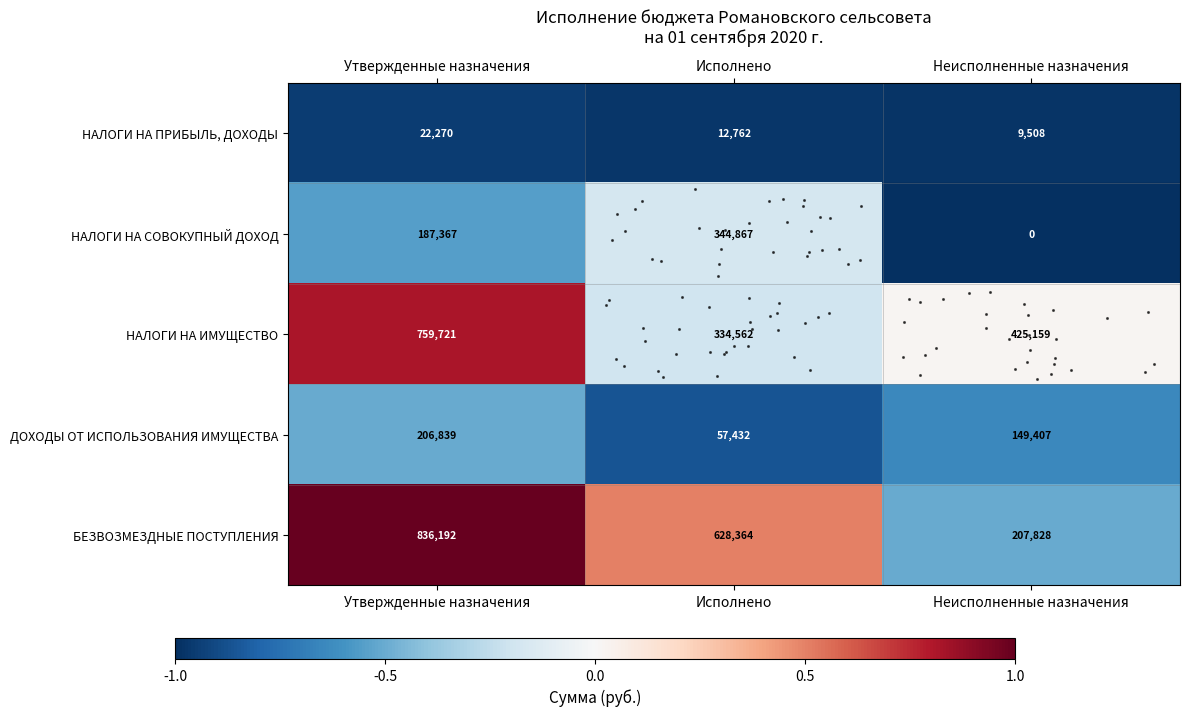

What is the average value of the ДОХОДЫ ОТ ИСПОЛЬЗОВАНИЯ ИМУЩЕСТВА series?

137893